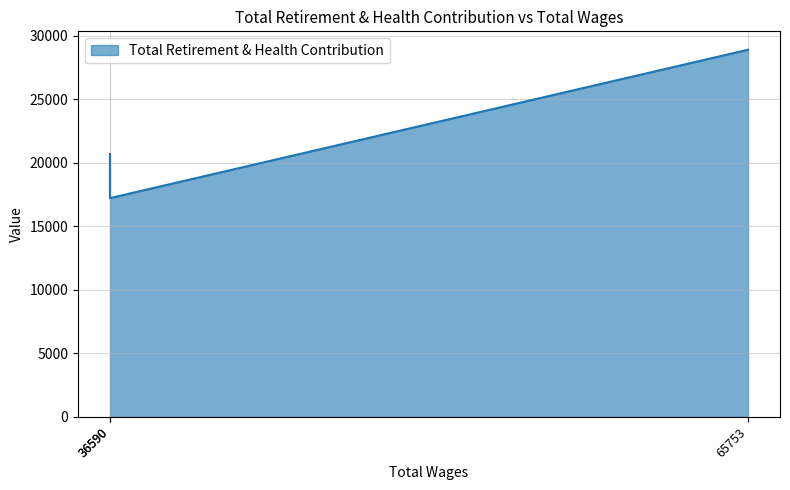

The chart shows a value of 17227 at 36590.0. True or false?

True